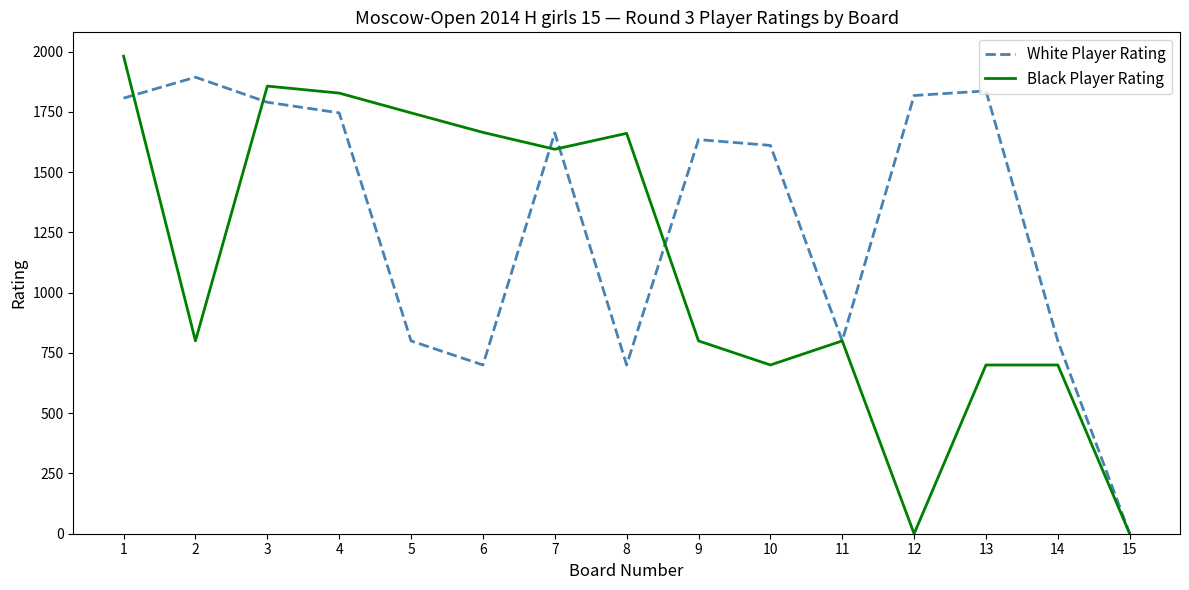

Is the value of Black Player Rating at 3 greater than the value of White Player Rating at 7?

Yes